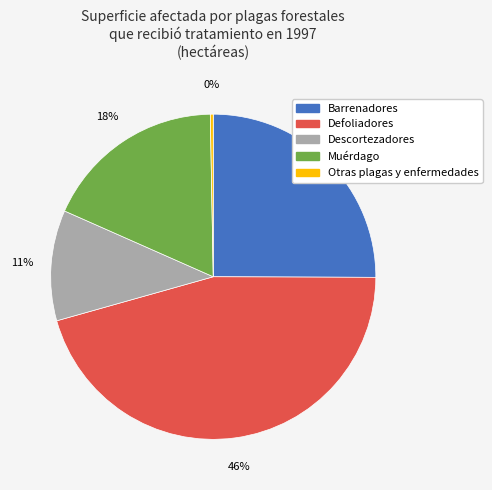

How many slices are in this pie chart?

5